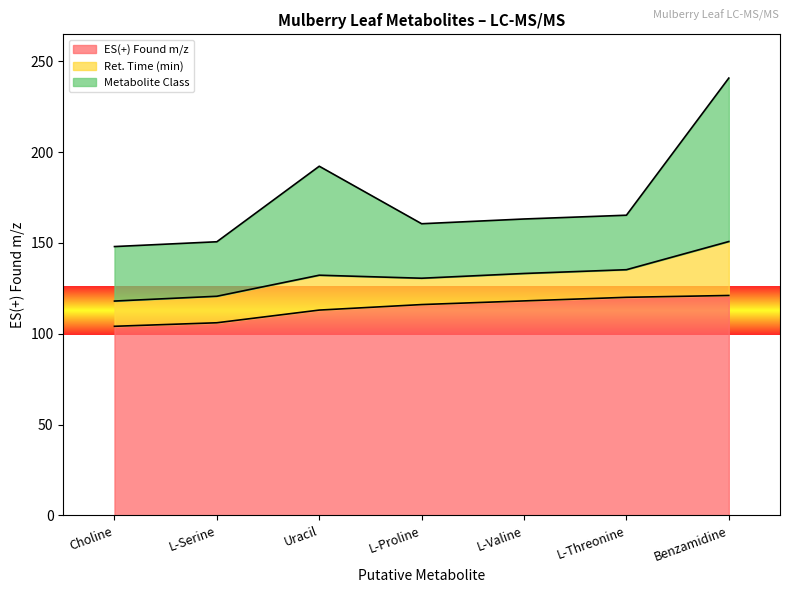

What is the total value across all series at L-Valine?

163.2